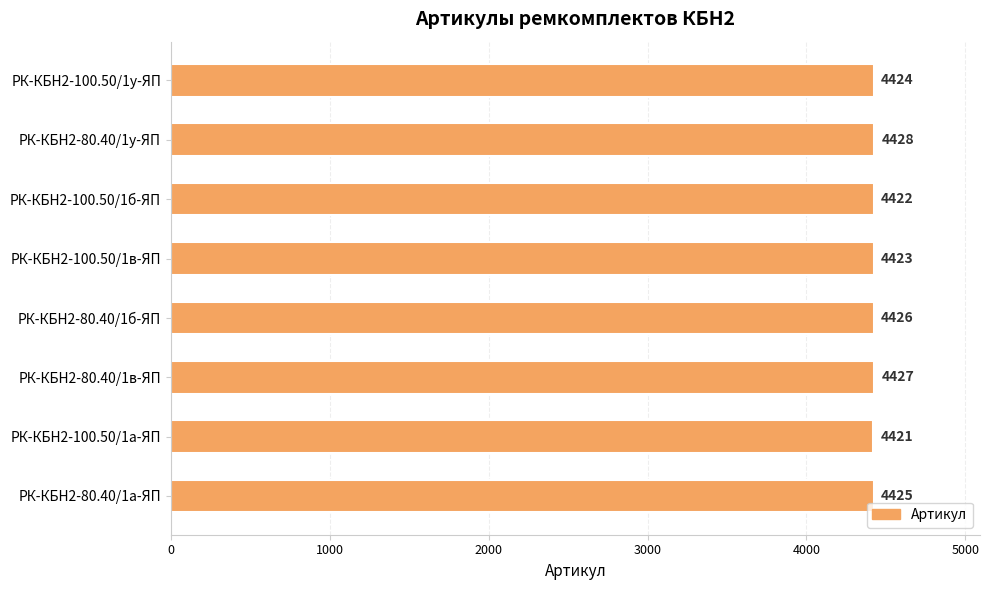

The value at РК-КБН2-100.50/1а-ЯП is 5963. True or false?

False